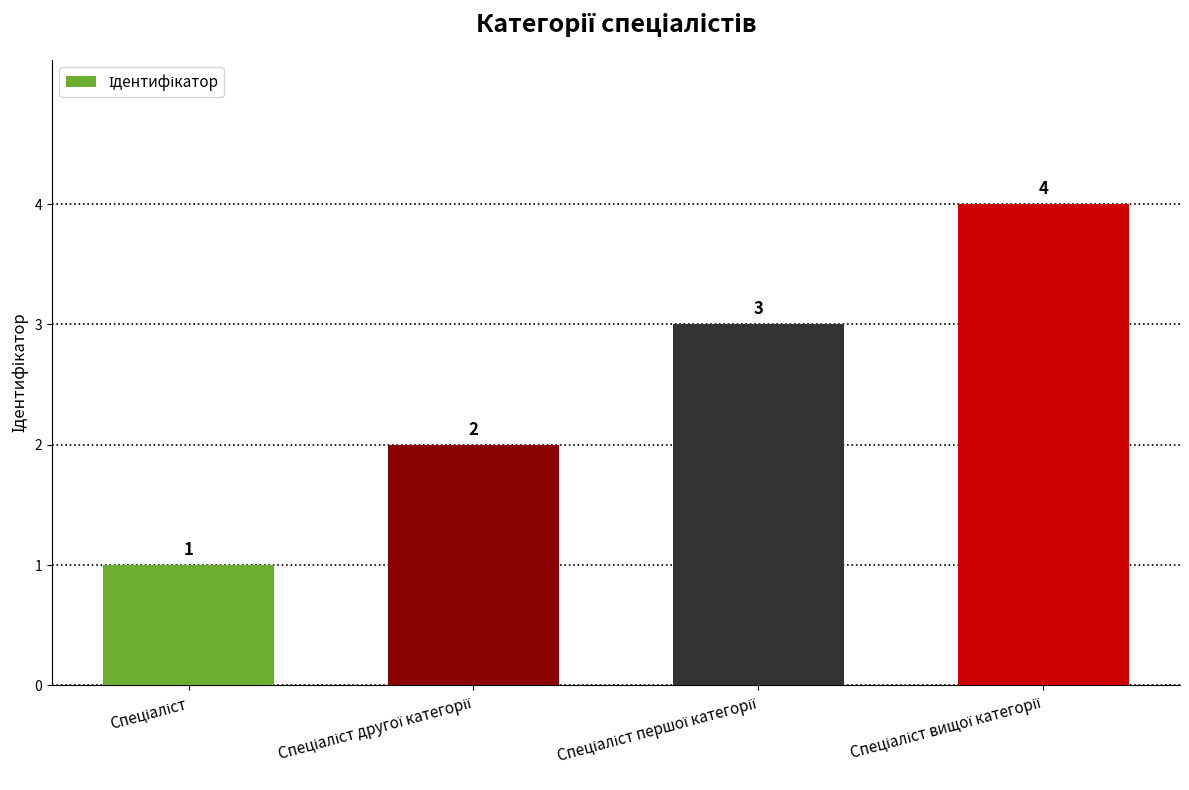

What is the value of the 3rd bar from the left?

3